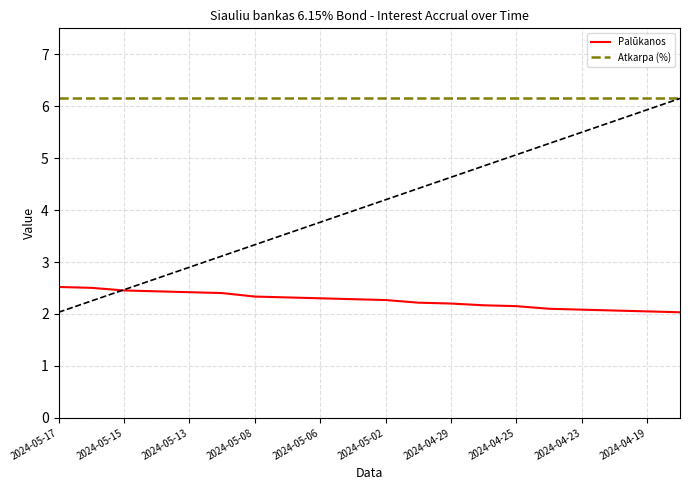

The value of Palūkanos at 2024-05-17 is 2.5. True or false?

True